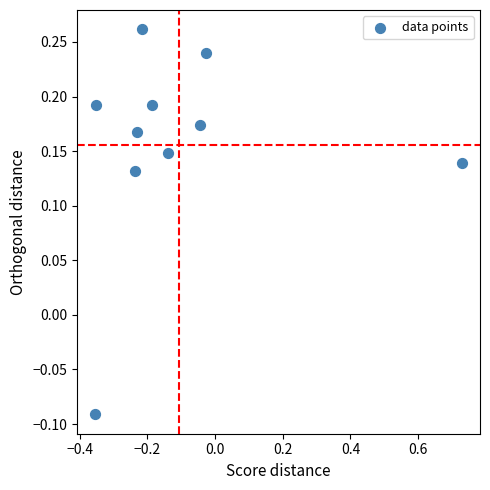

What is the range of Y values (max minus min)?

0.4